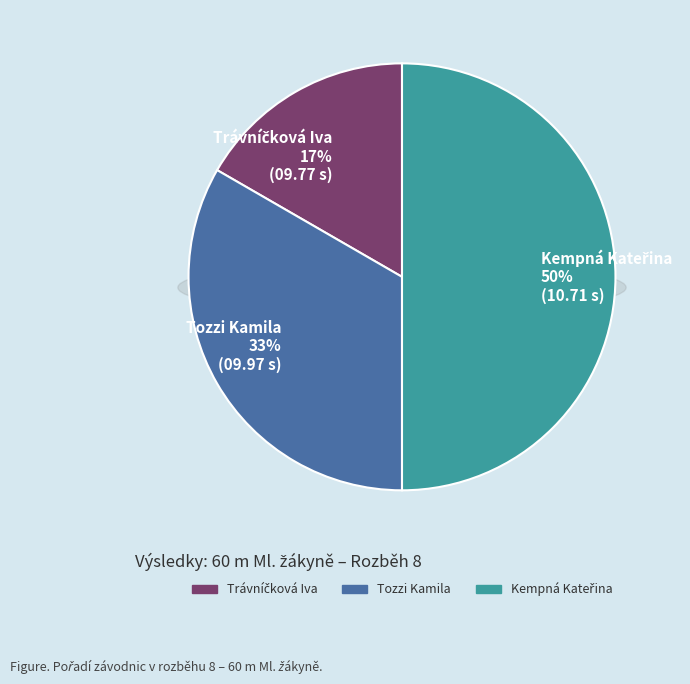

To the nearest percent, what percentage of the pie is Kempná Kateřina?

50%